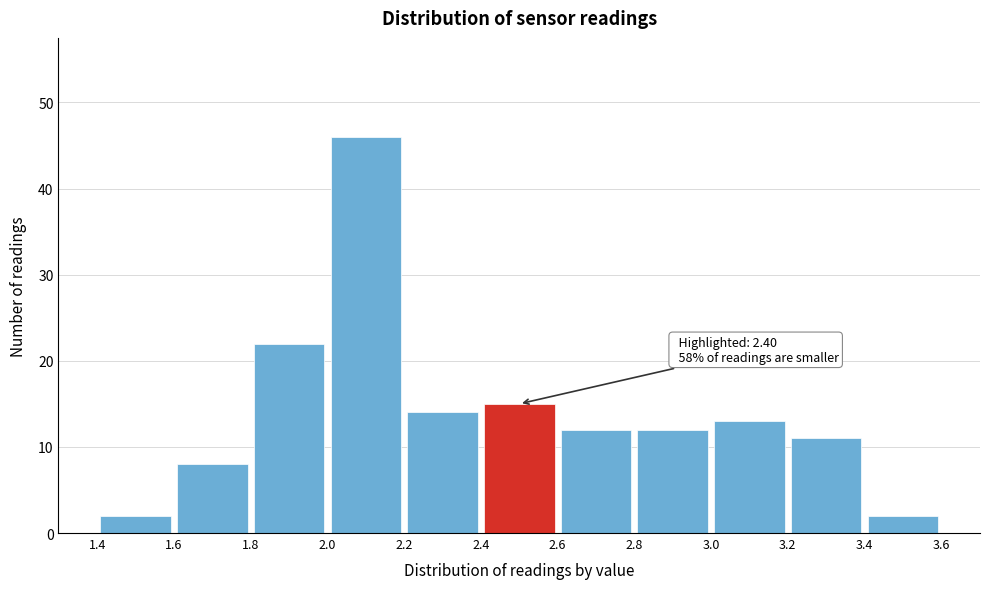

Which range on the x-axis has the tallest bar?

2.0 to 2.2